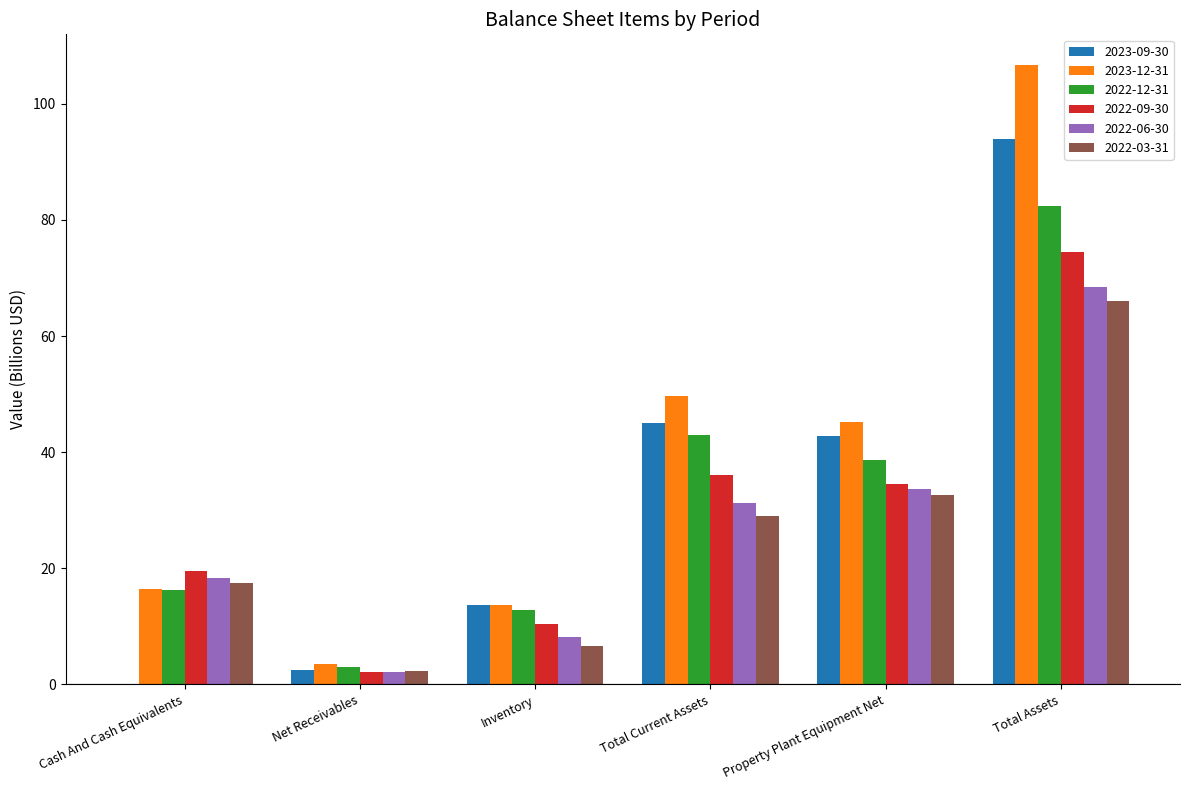

What is the sum of the 2022-09-30 values at Inventory and Cash And Cash Equivalents?

29.9